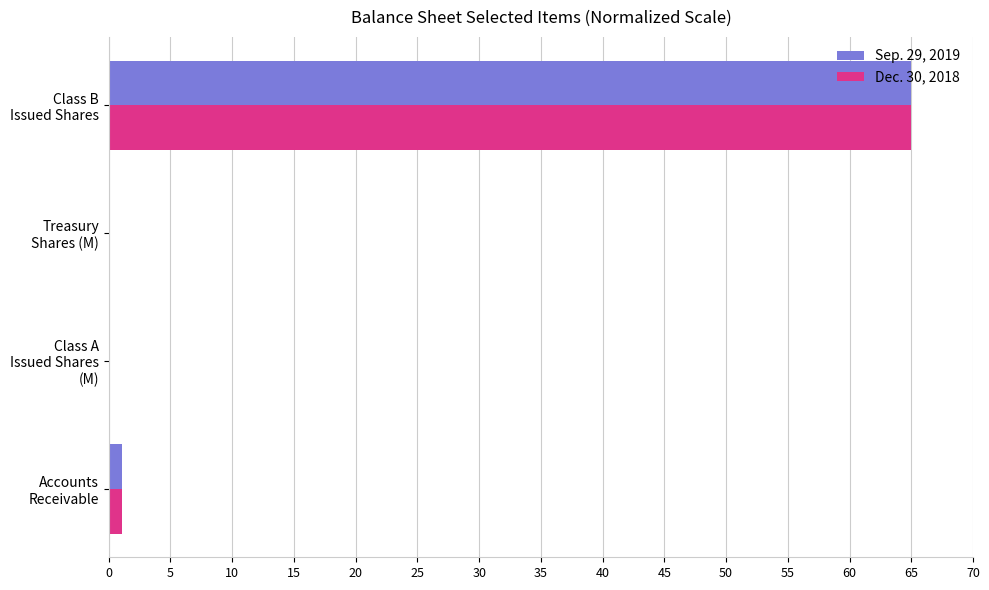

What is the maximum value for Sep. 29, 2019?

65.0